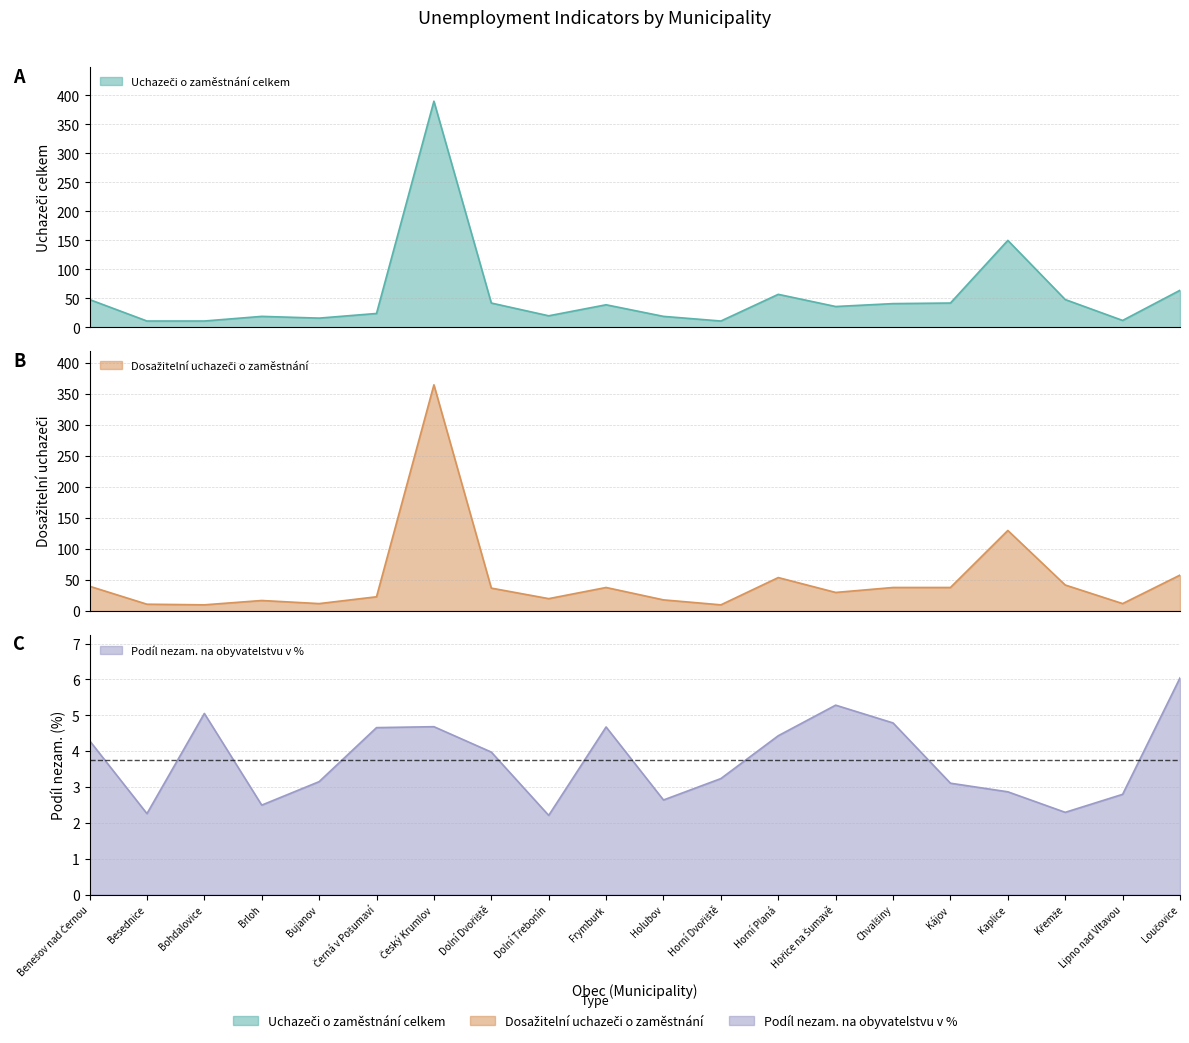

True or false: Podíl nezam. na obyvatelstvu v % and Dosažitelní uchazeči o zaměstnání intersect in this chart.

False